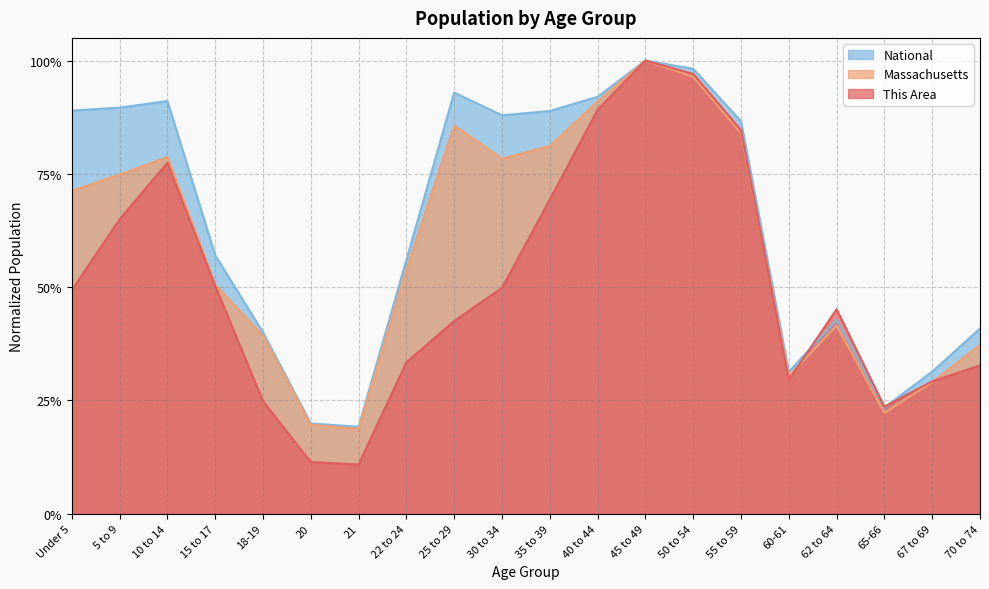

Between which two adjacent categories do This Area and Massachusetts first intersect?

55 to 59 and 60-61